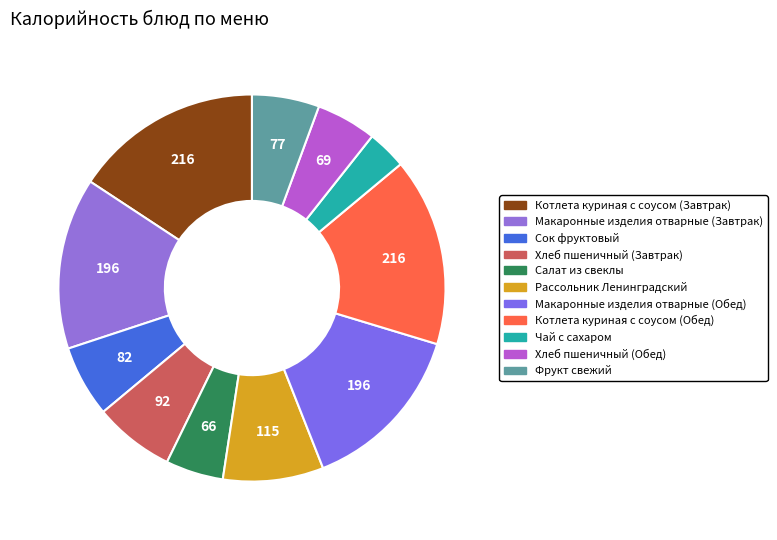

Does Котлета куриная с соусом (Завтрак) account for over 50% of the chart?

No